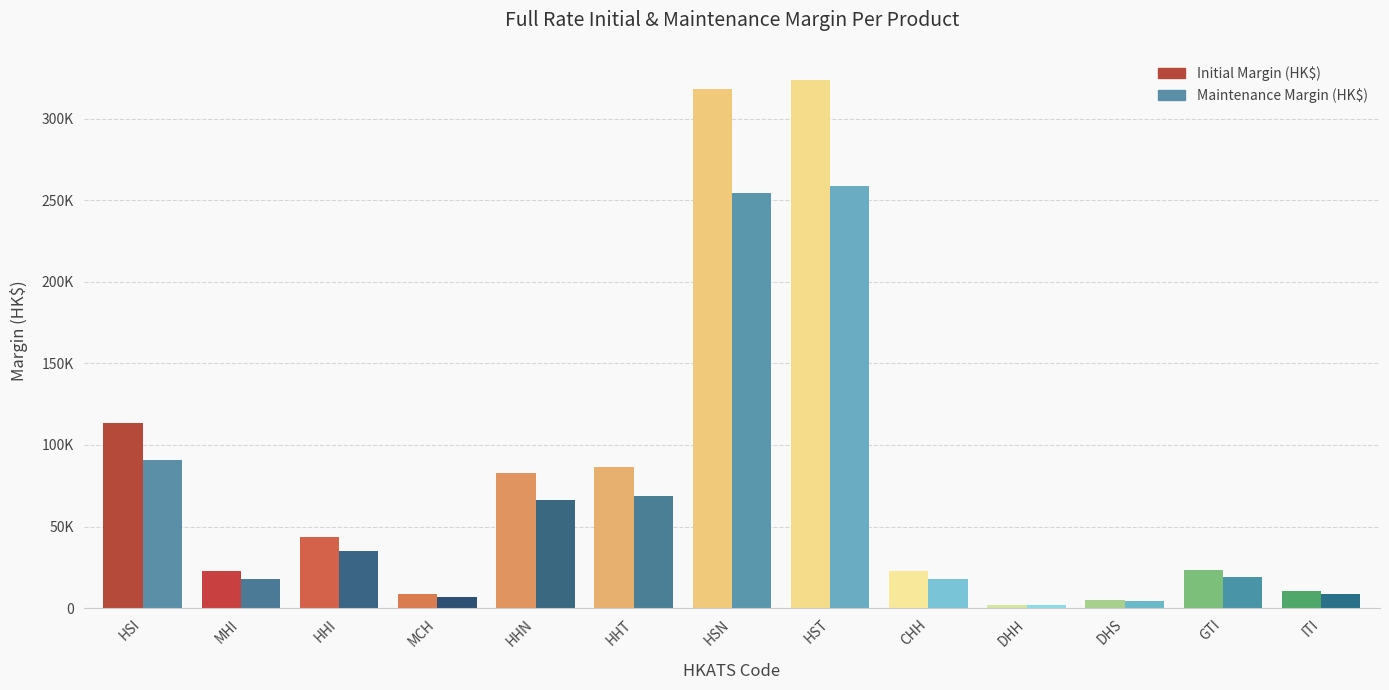

At which category is the sum across all series the highest?

HST